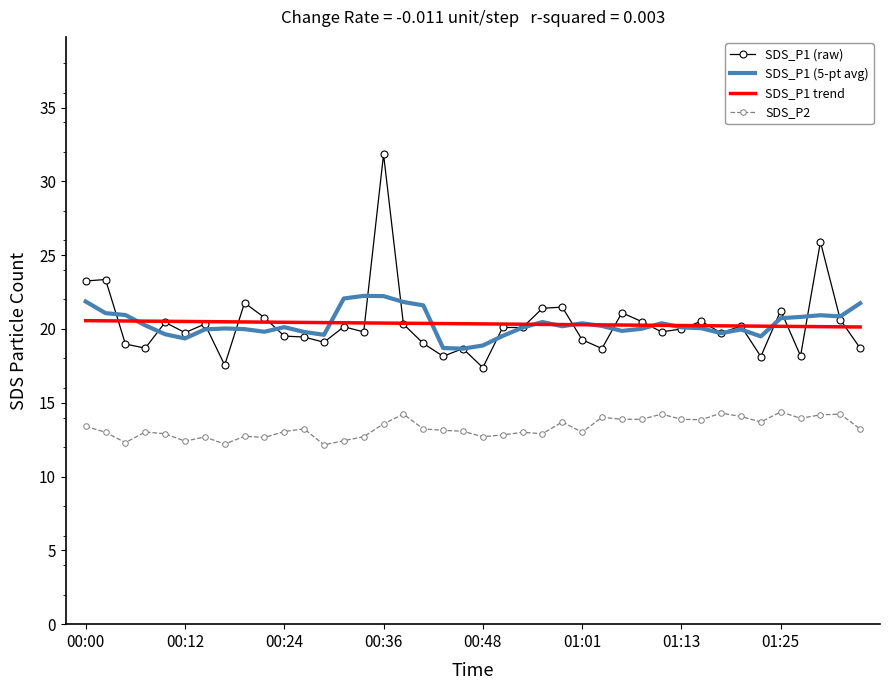

Rank the series by their maximum value, from highest to lowest.

SDS_P1 (raw), SDS_P1 (5-pt avg), SDS_P1 trend, SDS_P2